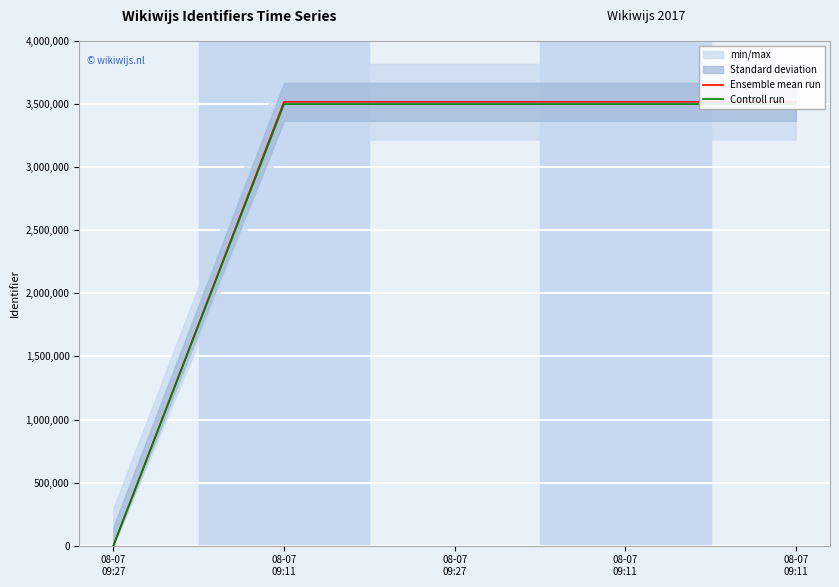

Reading left to right, extract all data points from this chart.

Ensemble mean run: 0.0	3517901.0	3517903.0	3517905.0	3517907.0
Controll run: 0.0	3500311.5	3500313.5	3500315.5	3500317.5